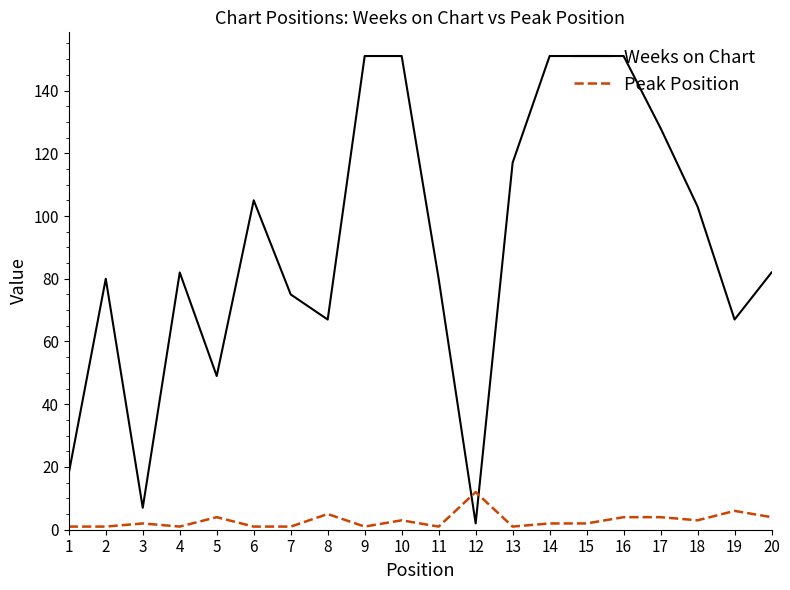

True or false: Weeks on Chart has a value of 49 at 5.

True